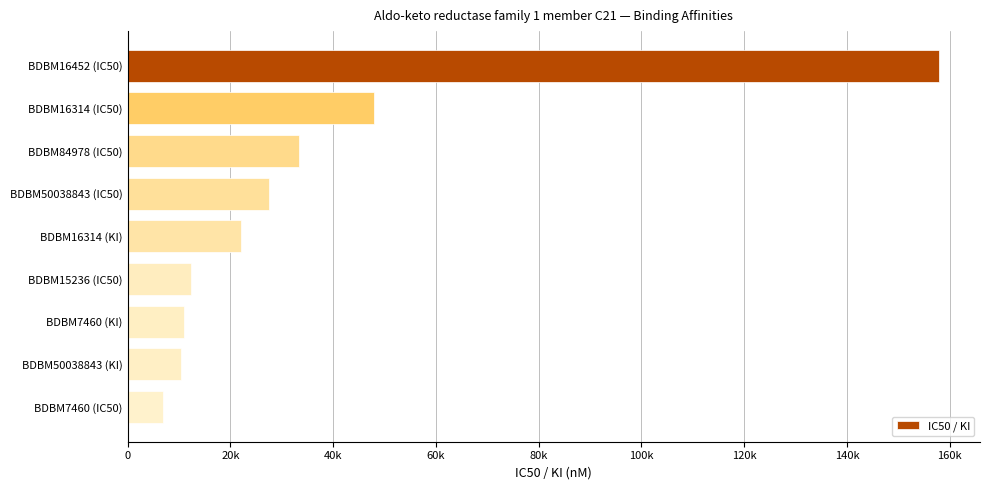

Which category has the lowest value across all series?

BDBM7460 (IC50)